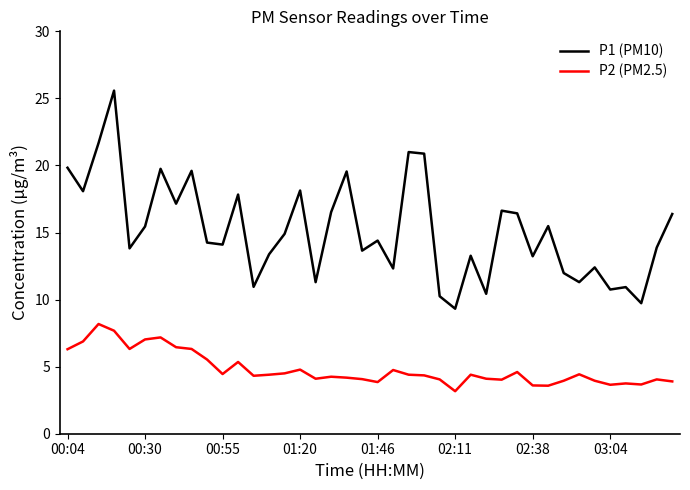

What is the minimum value shown in the chart?

3.2